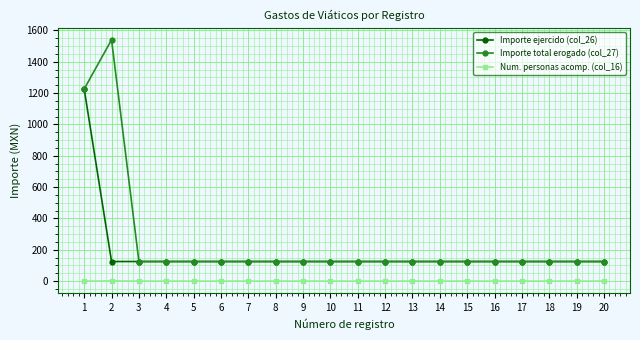

True or false: Num. personas acomp. (col_16) and Importe ejercido (col_26) intersect in this chart.

False